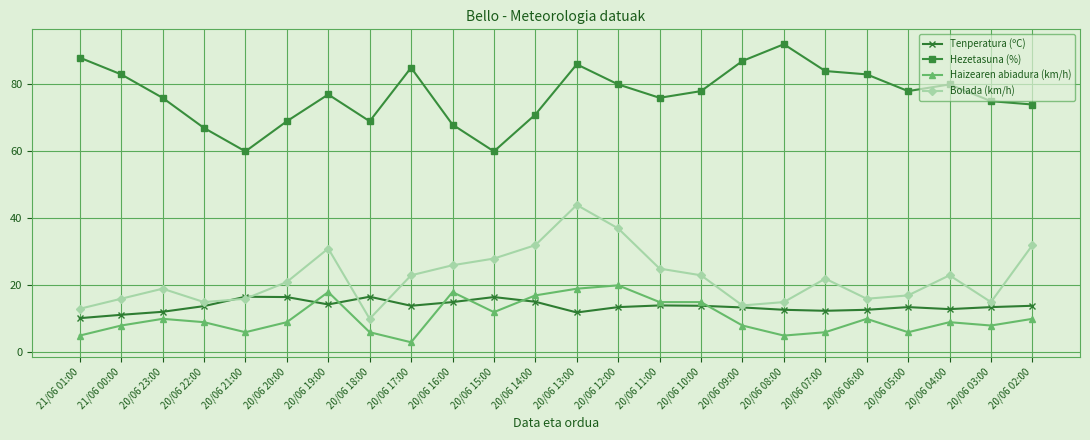

True or false: Bolada (km/h) and Haizearen abiadura (km/h) intersect in this chart.

False